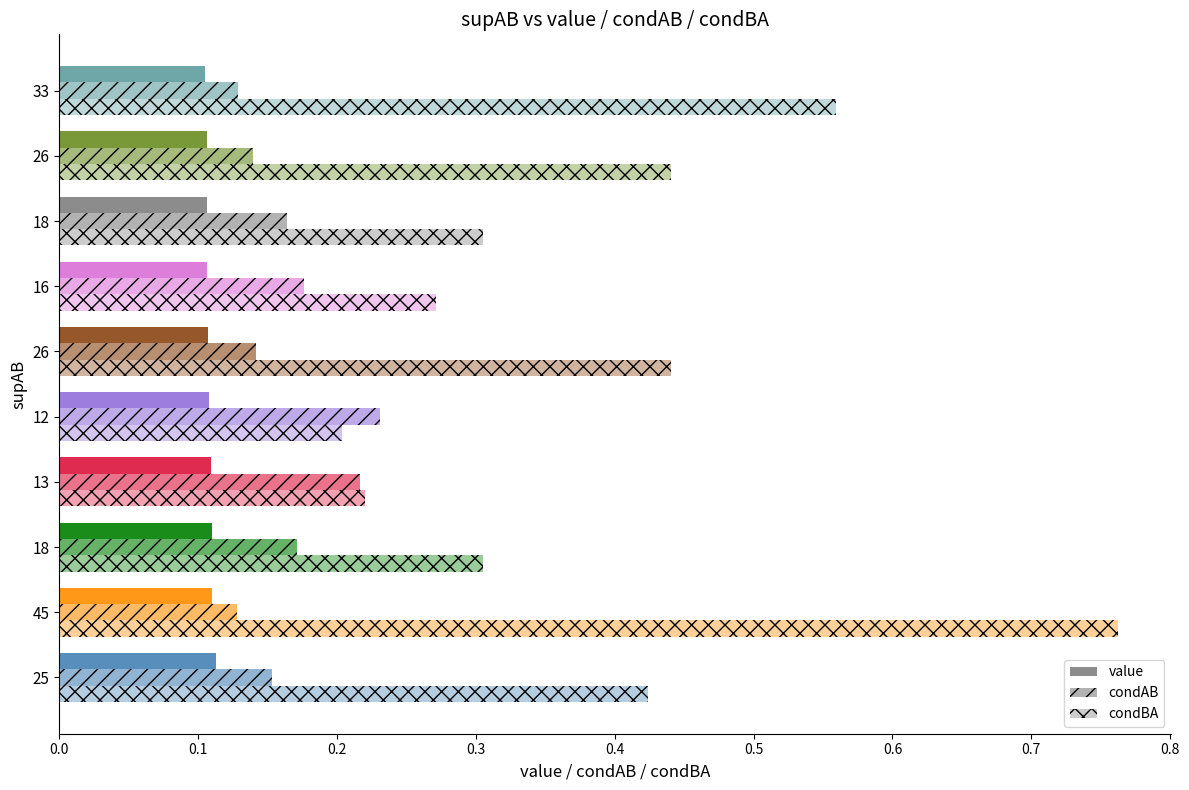

How many data points does each series have?

10